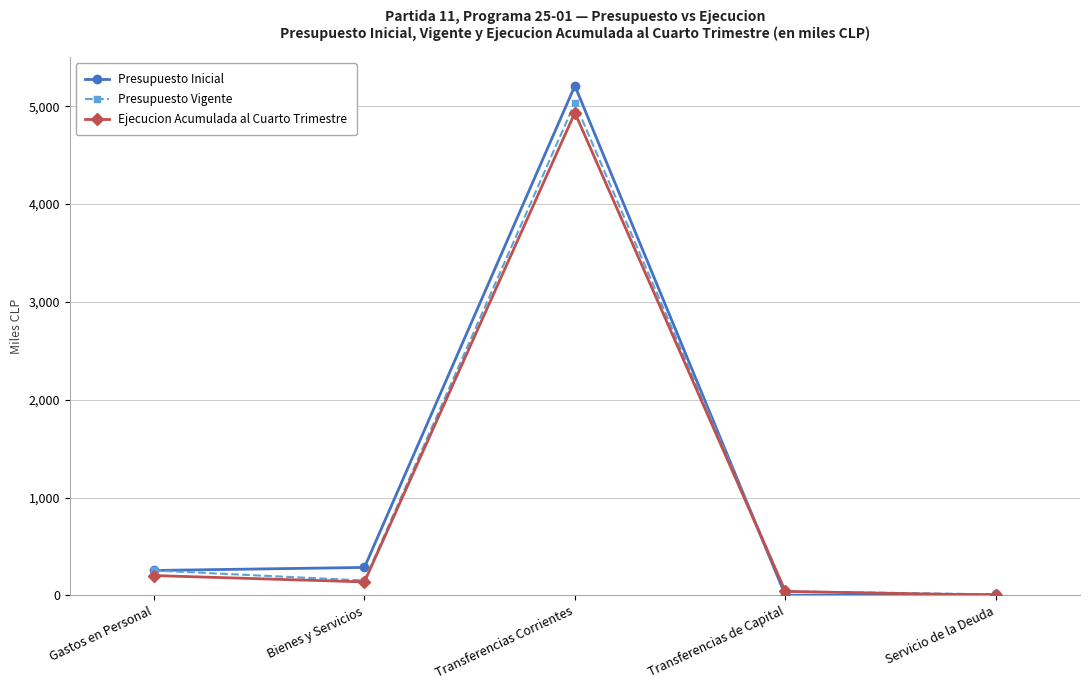

What position from the right is Transferencias Corrientes?

3